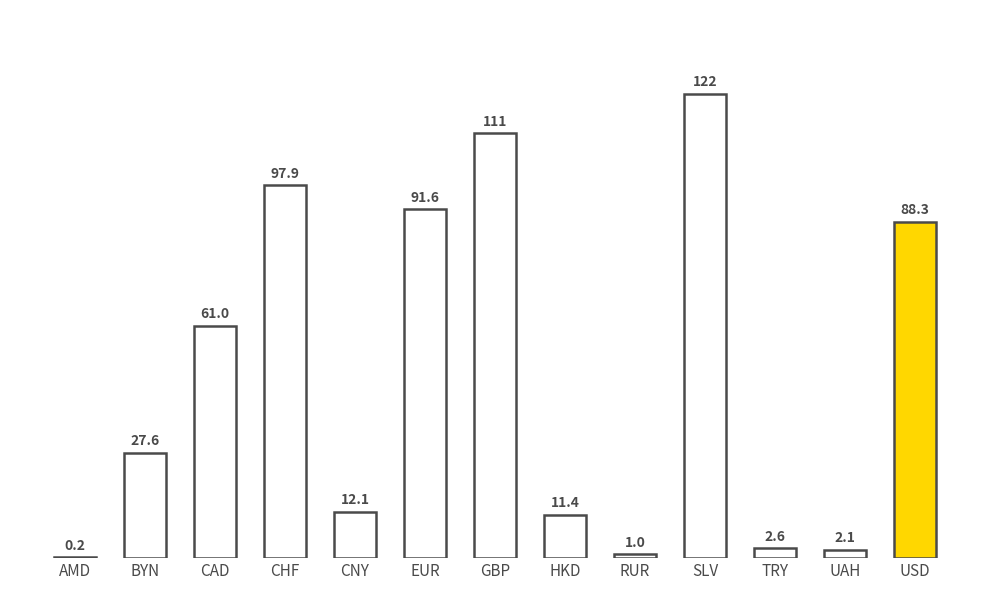

At which label is the value closest to 61?

CAD